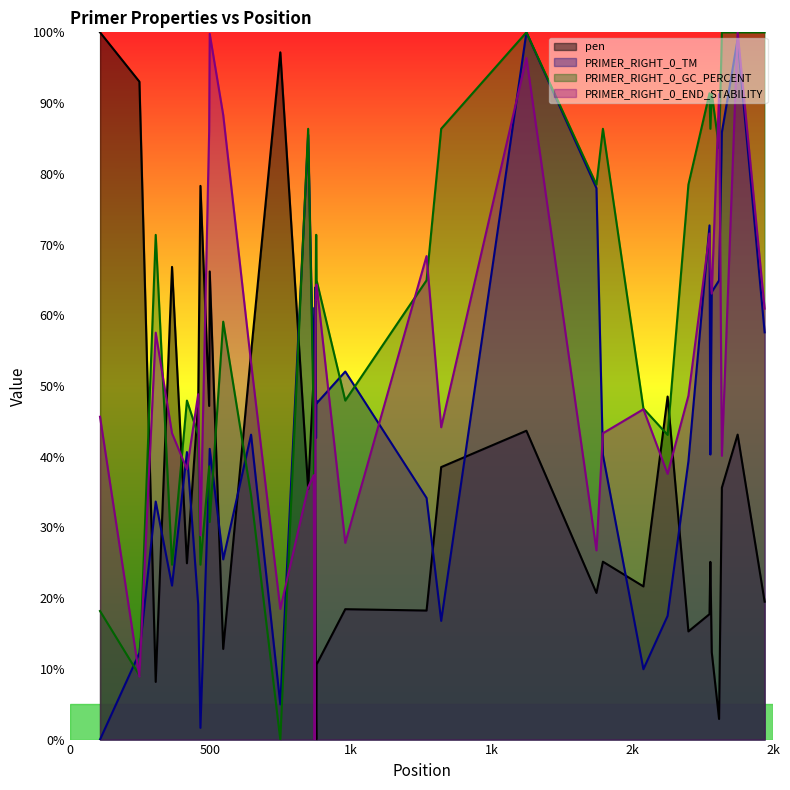

What is the highest value of the PRIMER_RIGHT_0_END_STABILITY series?

100.0